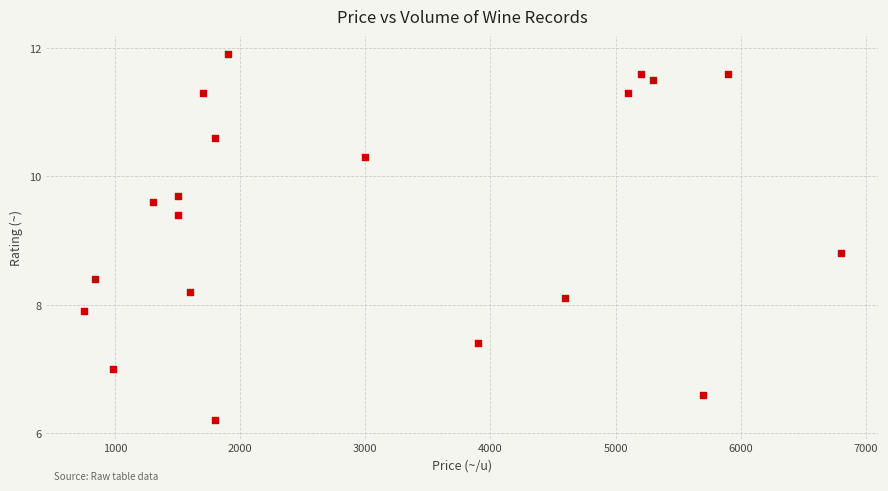

What Y value in the scatter plot is closest to 9?

8.8